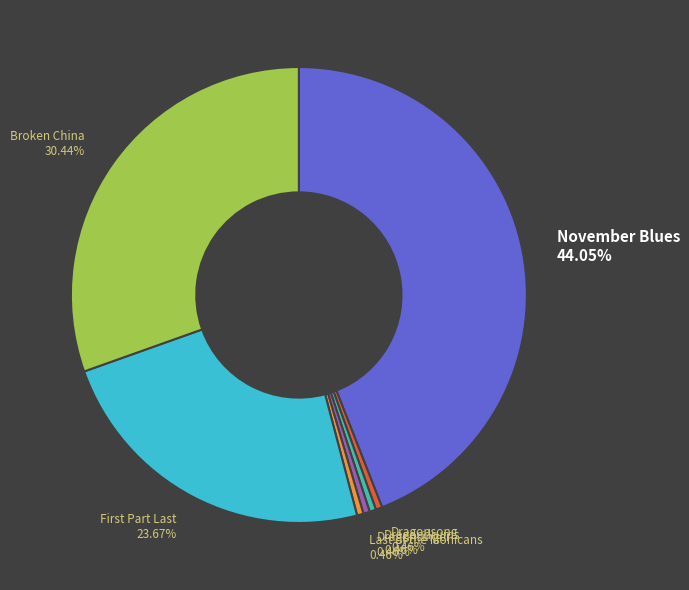

What is the ratio of the value at Dragonsinger 0.46% to the value at Dragondrums 0.46%?

1.0